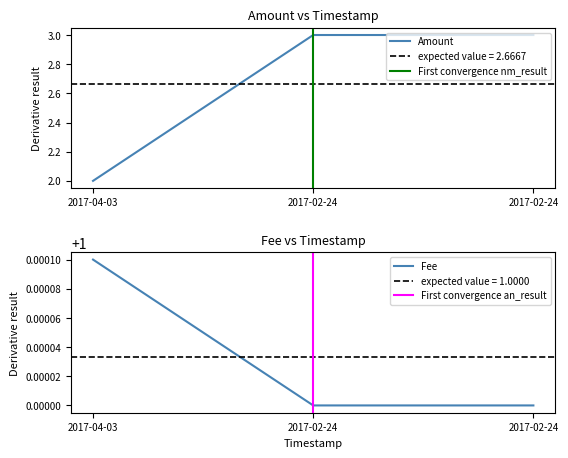

What position from the right is 2017-02-24 07:47:49?

1